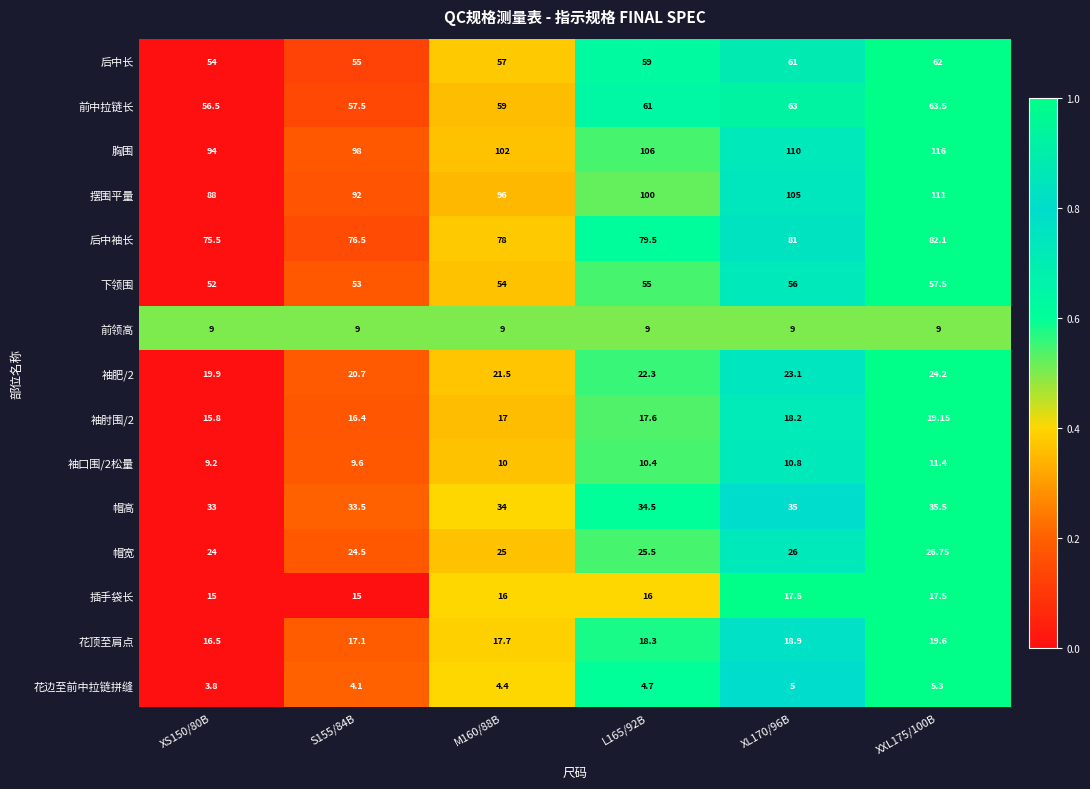

Is the value of 后中袖长 at M160/88B greater than the value of 帽宽 at M160/88B?

Yes